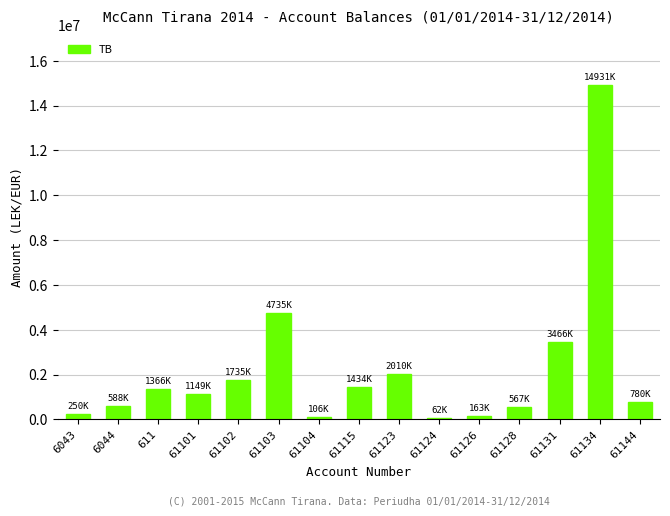

The value at 61131 is 3465988.5. True or false?

True